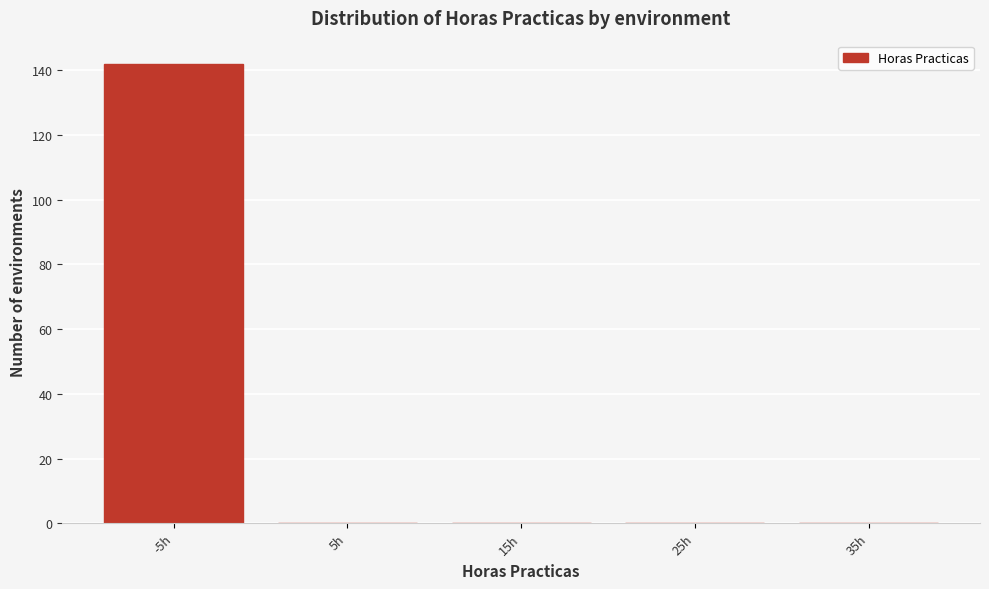

Reading left to right, list all the values displayed in this chart.

-5h=142	5h=0	15h=0	25h=0	35h=0